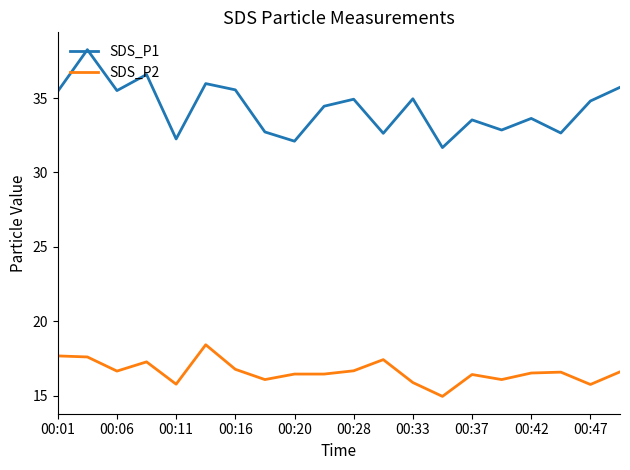

Which series has the largest range (max minus min)?

SDS_P1